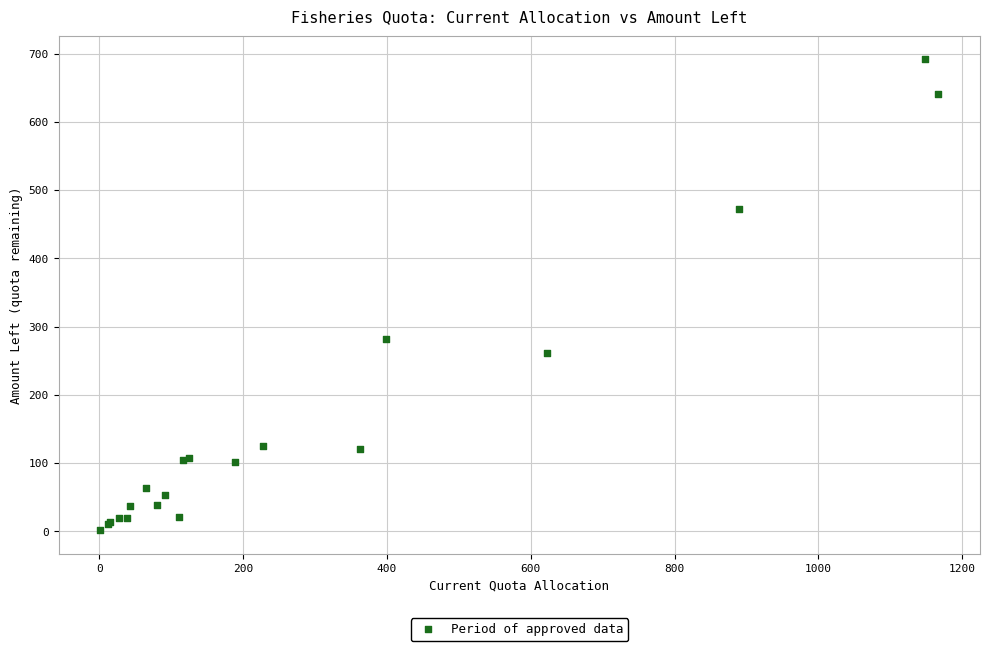

What Y value in the scatter plot is closest to 346?

281.1